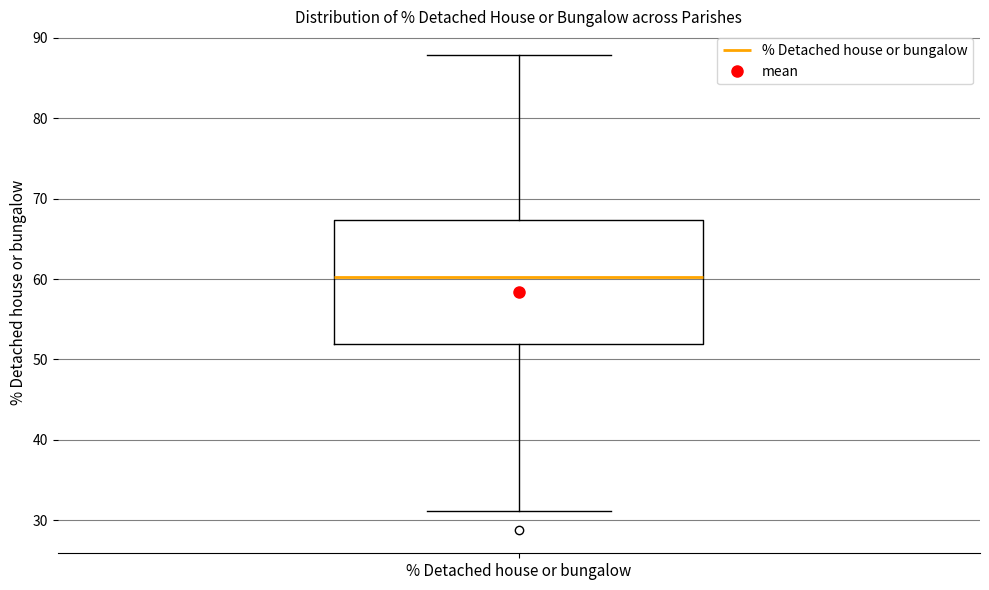

Transcribe this box plot: give where the median line is, the range the box spans, and where the two whiskers end, as read against the y-axis. The values are not printed on the chart, so give them approximately, as read against the axis.

median 60, box 52 to 67, whiskers 31 to 88